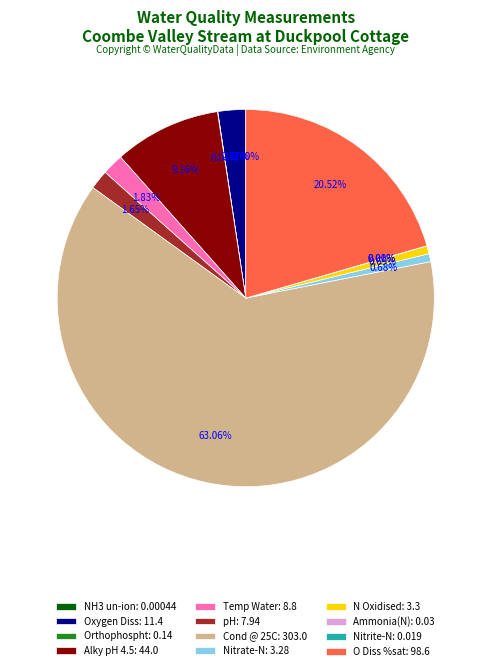

To the nearest percent, what is the difference between the pH and Alky pH 4.5 slice percentages?

8%